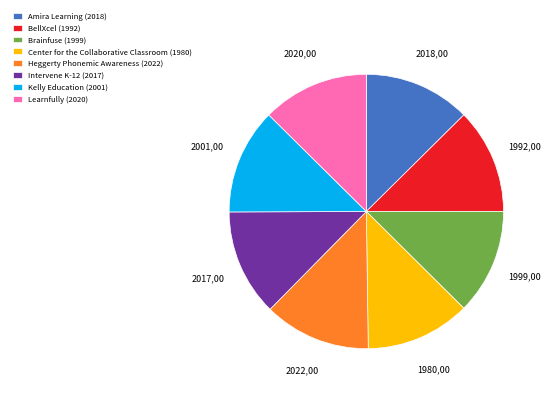

Is the sum of Brainfuse and BellXcel greater than half?

No